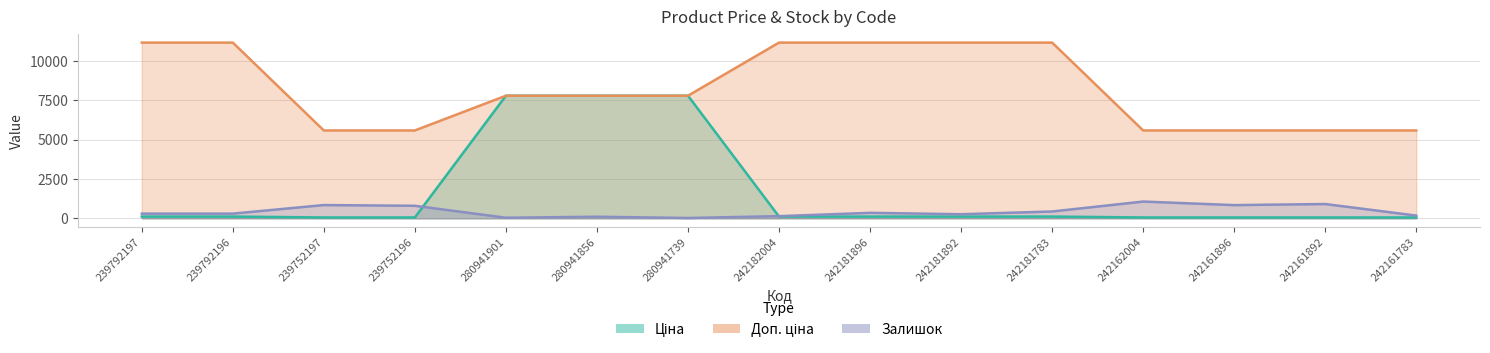

Count the number of categories in the chart.

15